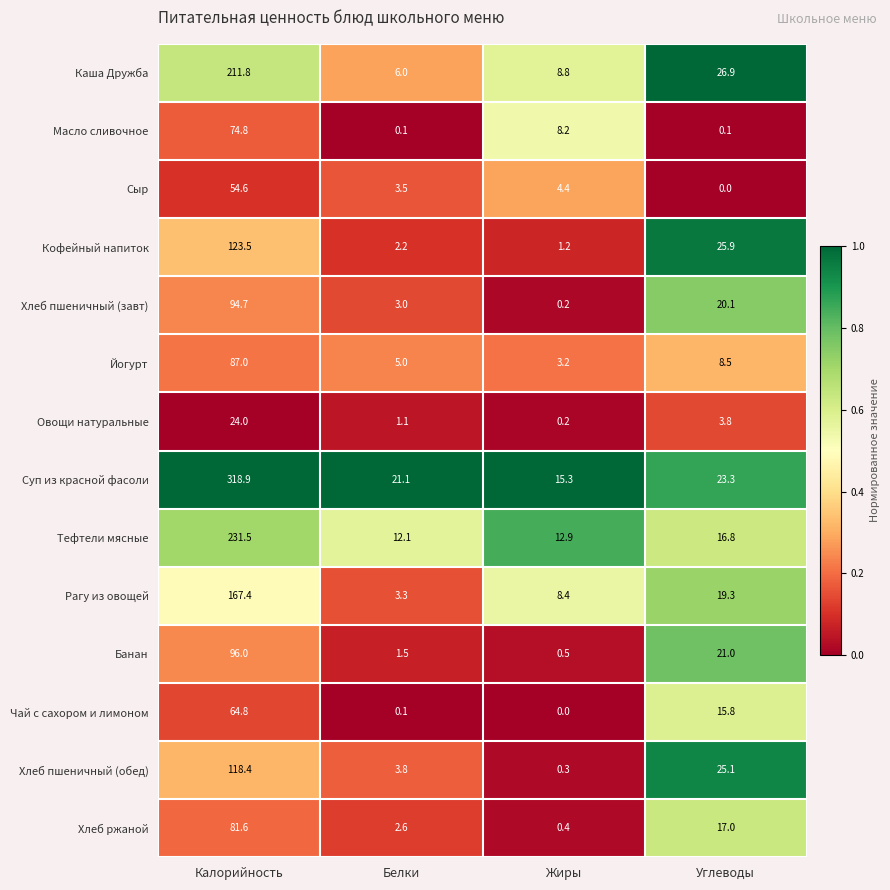

At which category is the sum across all series the highest?

Калорийность